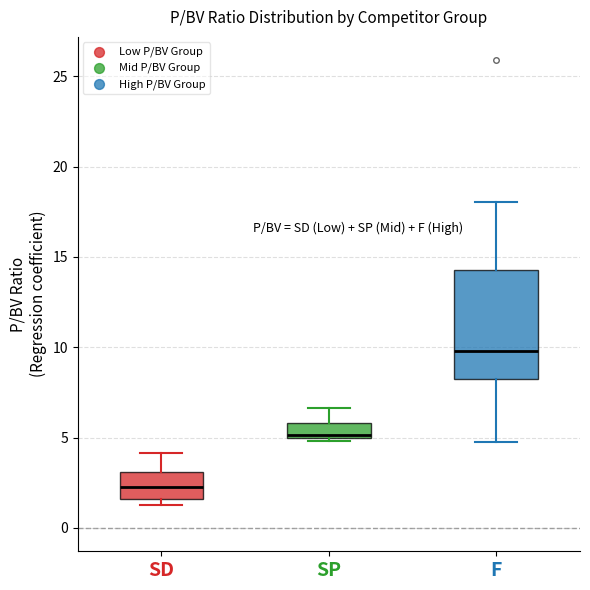

Which box's median line is the highest?

F